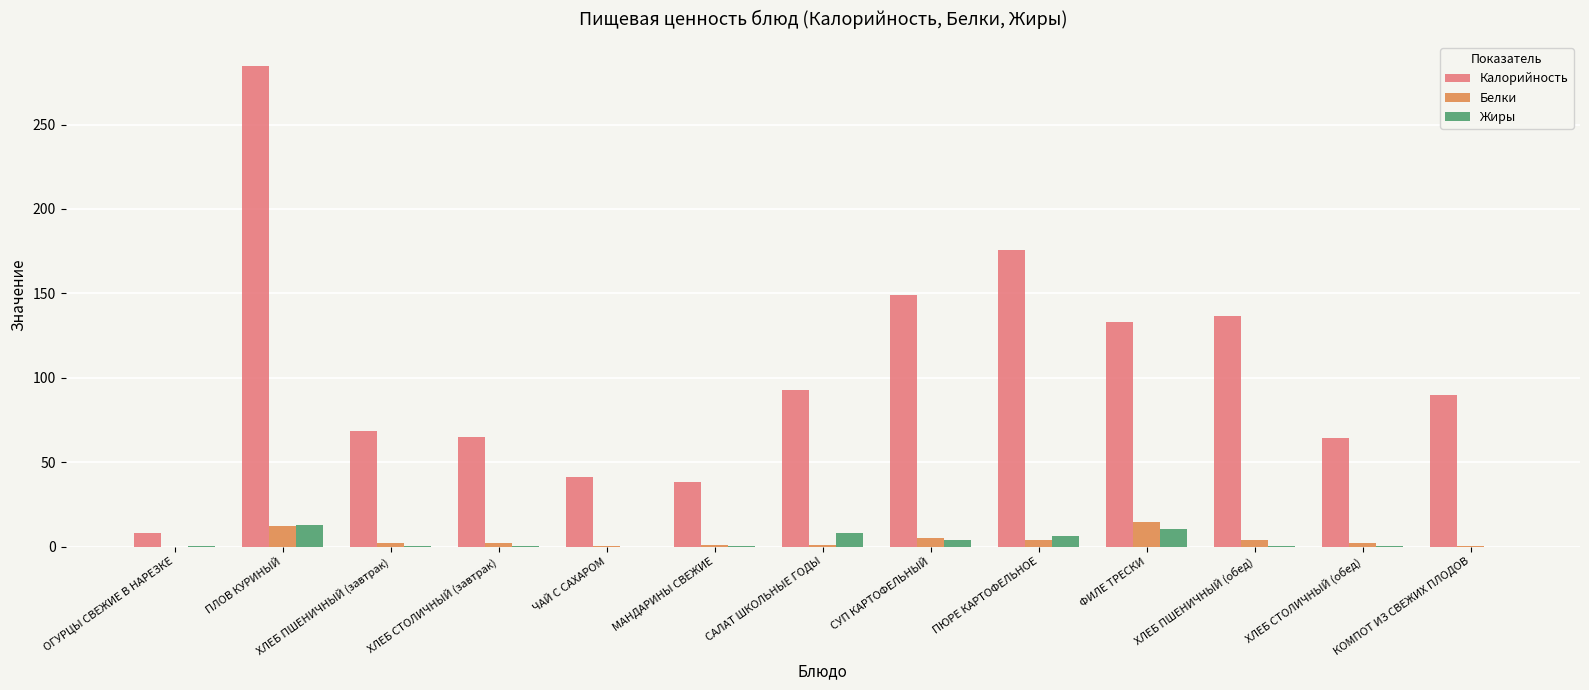

How many groups of bars are there?

13